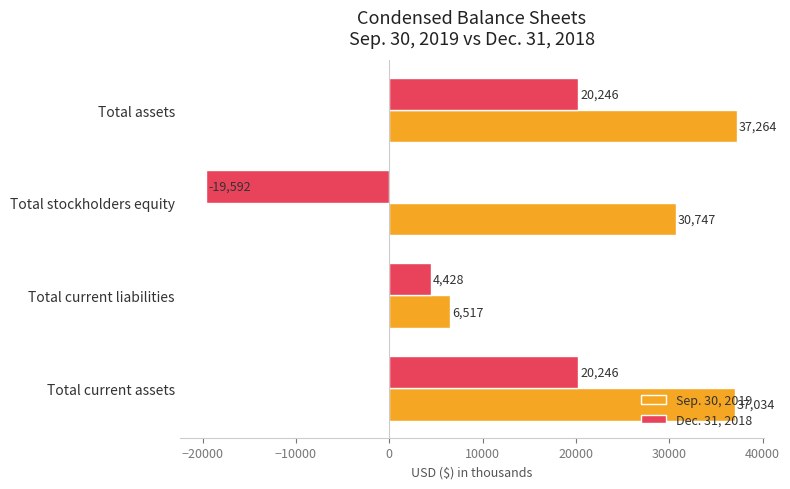

The value of Sep. 30, 2019 at Total current liabilities is 6517. True or false?

True